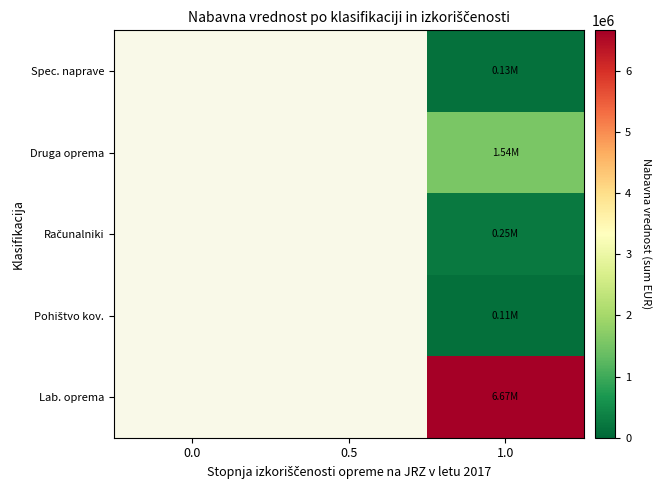

Which has a higher value, 0.0 or 1.0?

1.0